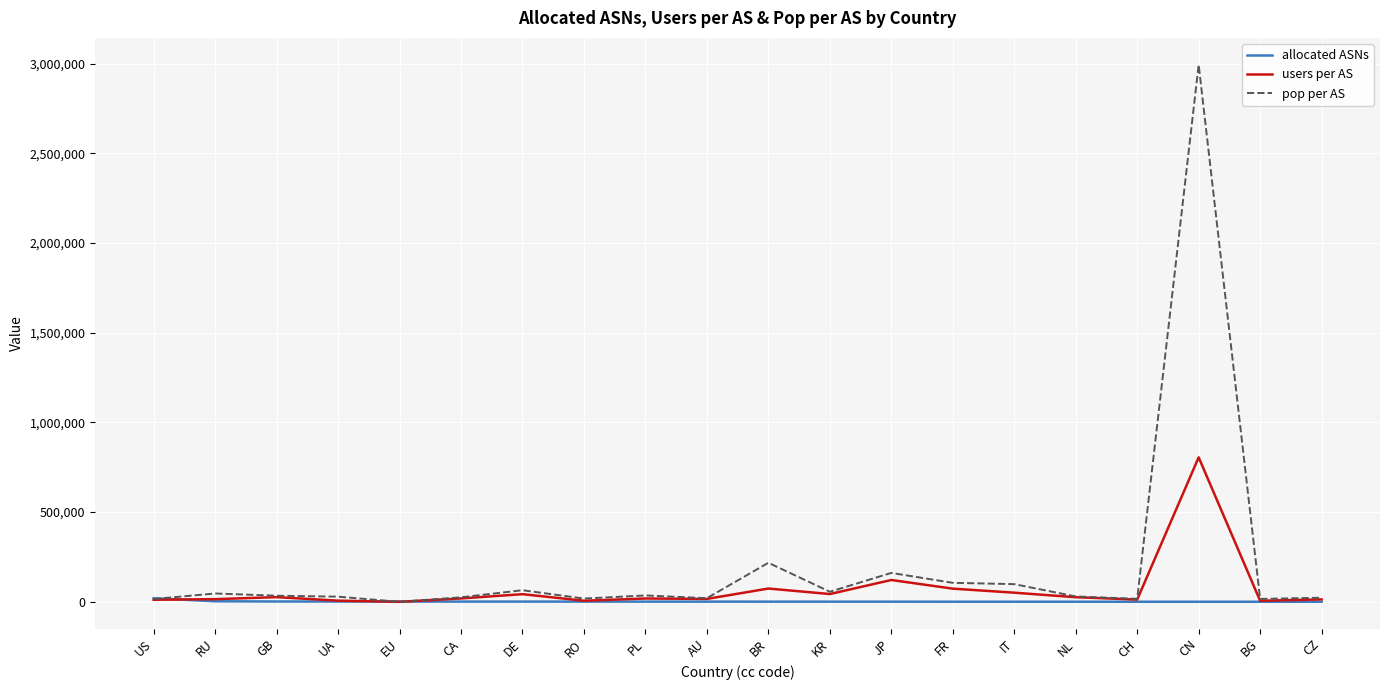

List the series in order of their peak value, highest first.

pop per AS, users per AS, allocated ASNs